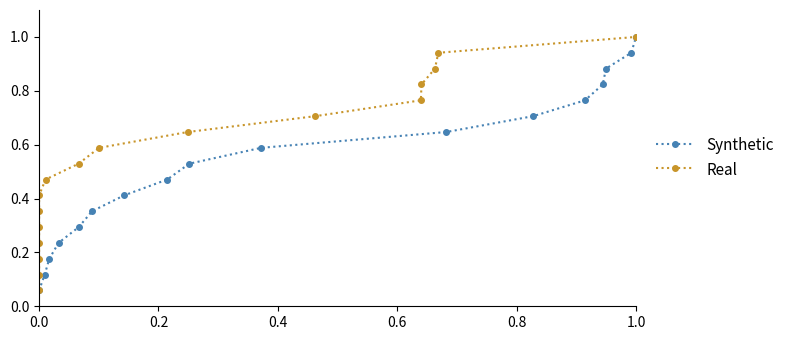

What is the difference between the maximum and second lowest values in the Real series?

0.9